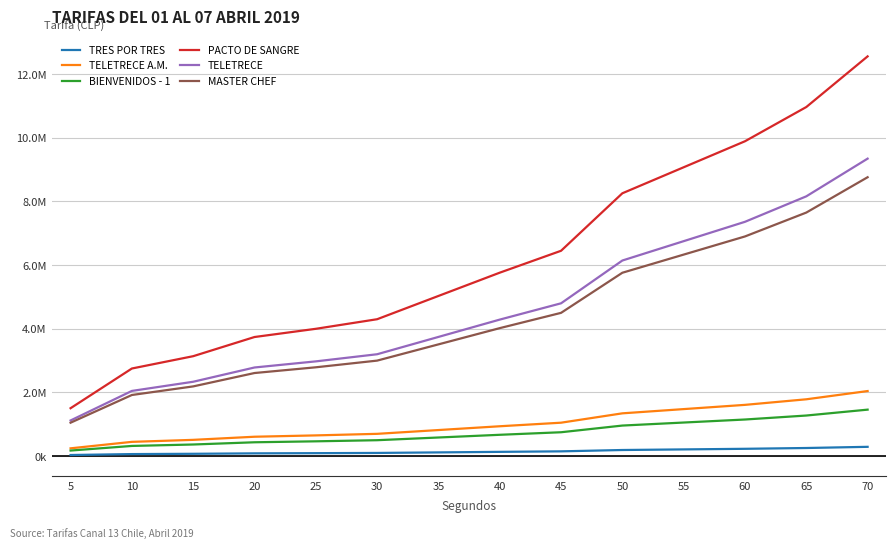

What is the value of the BIENVENIDOS - 1 point at the 10th from the left?

960000